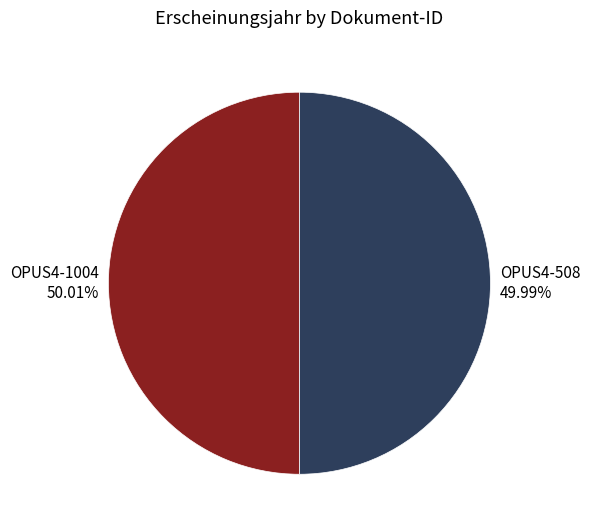

To the nearest percent, what portion does OPUS4-508 represent?

50%